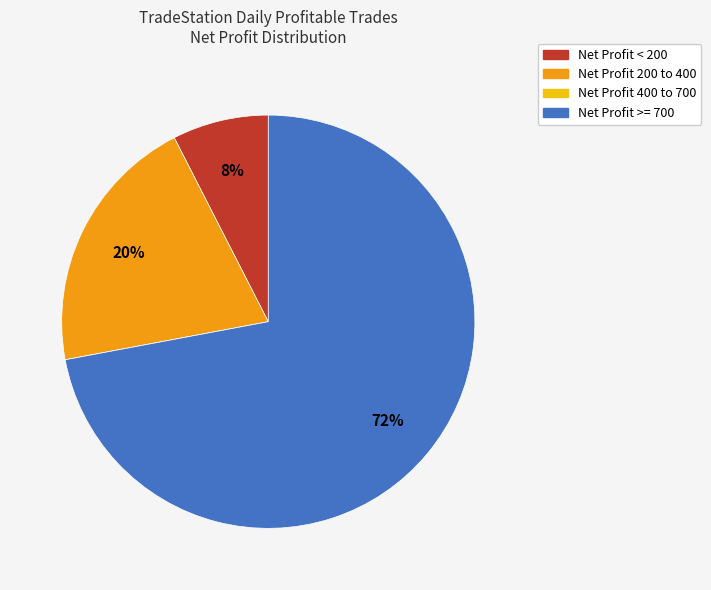

To the nearest percent, what is the difference between the largest and smallest slice percentages?

72%